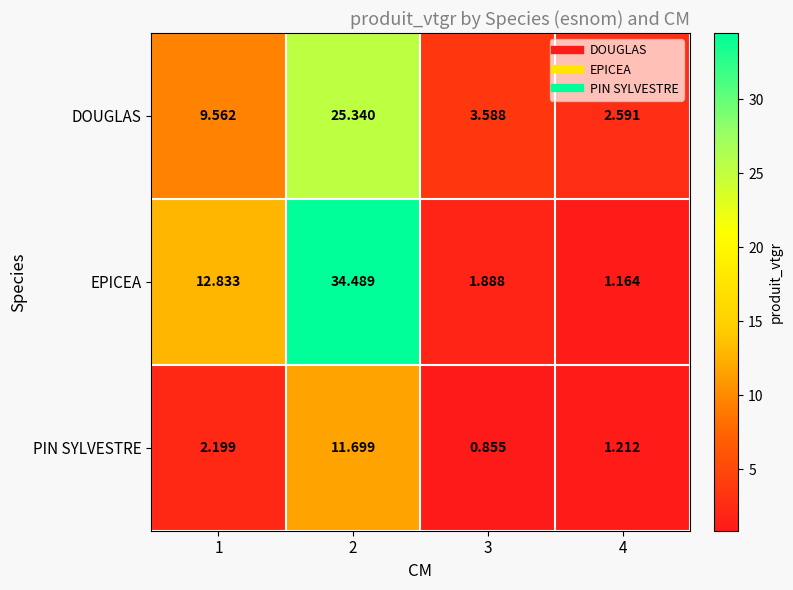

What is the spread (max minus min) of values at 3?

2.7